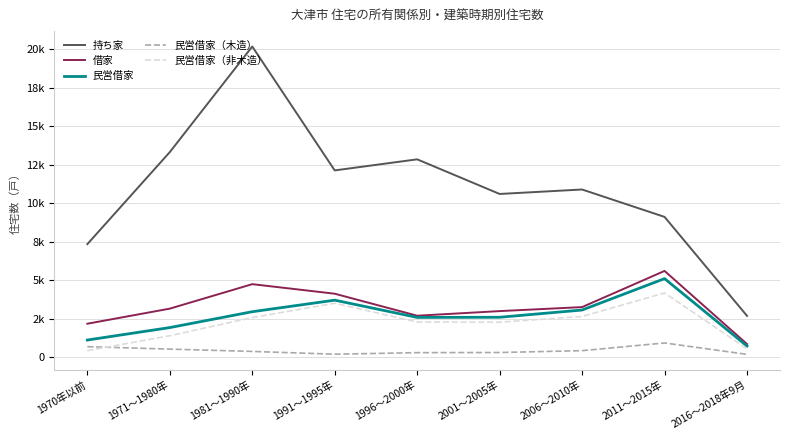

In 持ち家, how many points are higher than both neighbors (excluding endpoints)?

3